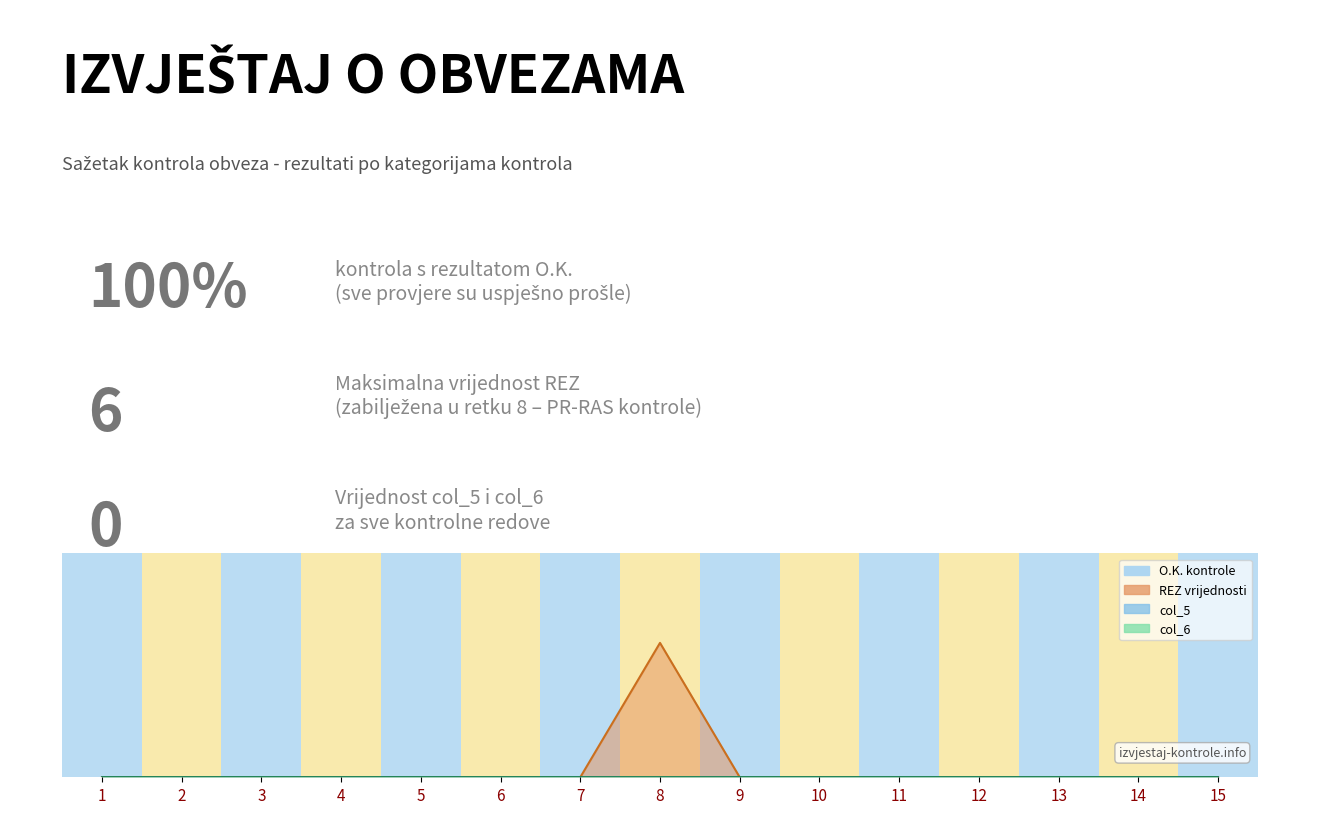

Rank the categories by REZ value from lowest to highest.

1, 2, 3, 4, 5, 6, 7, 9, 10, 11, 12, 13, 14, 15, 8